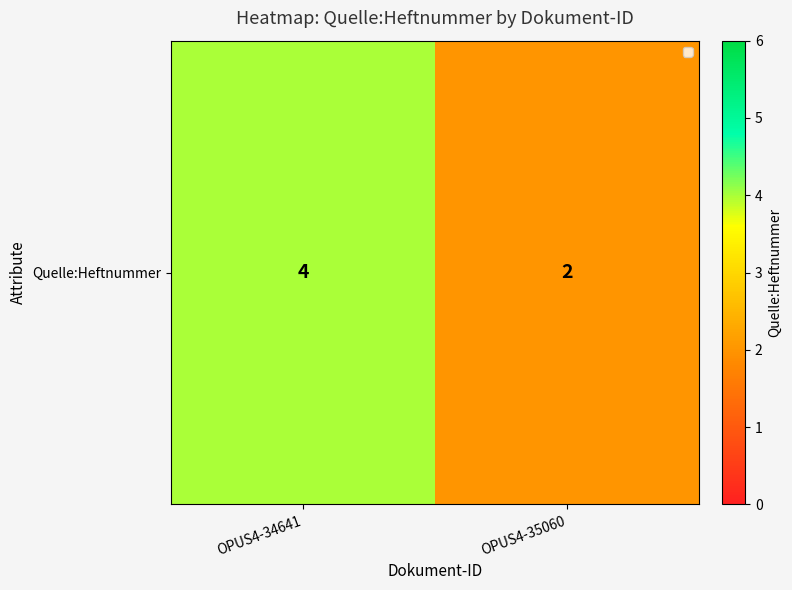

List the labels in order of value, smallest first.

OPUS4-35060, OPUS4-34641